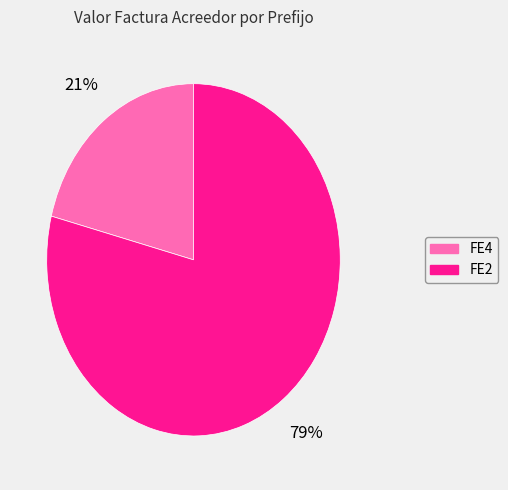

Is it true that FE2 is 86% of the pie?

False